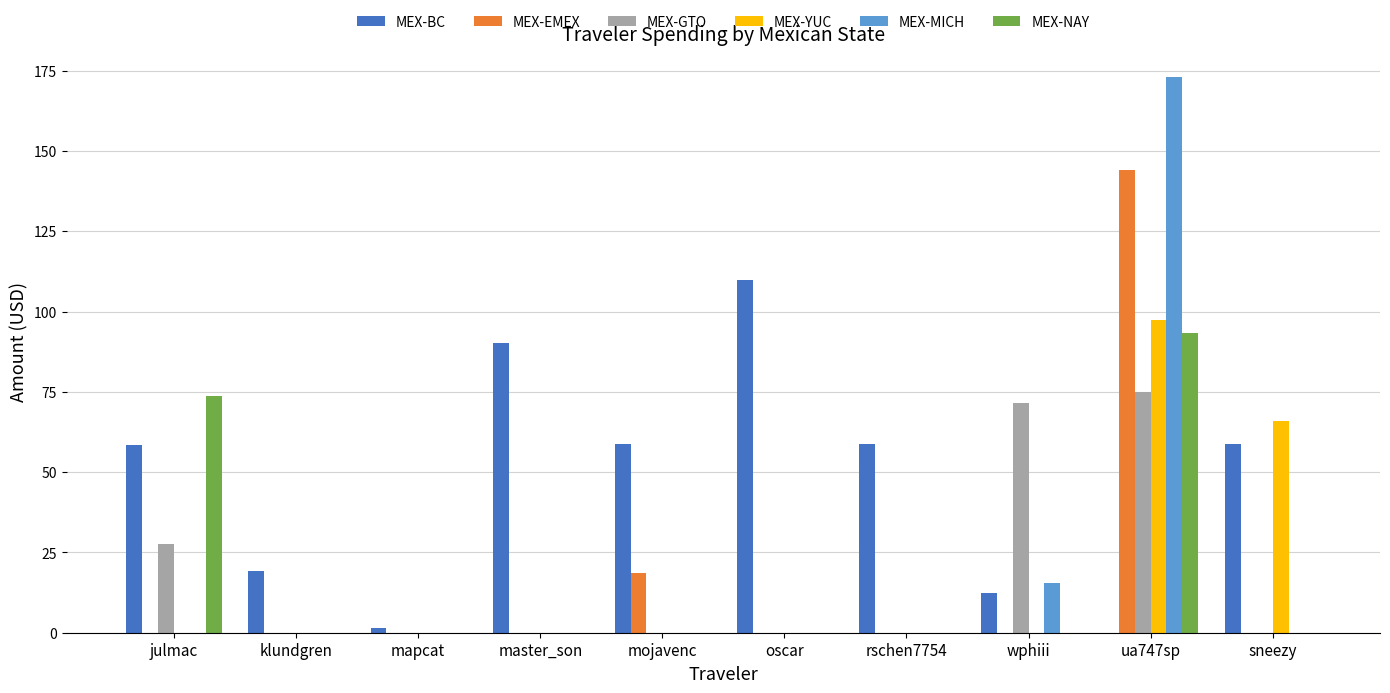

Does the chart contain stacked bars?

No